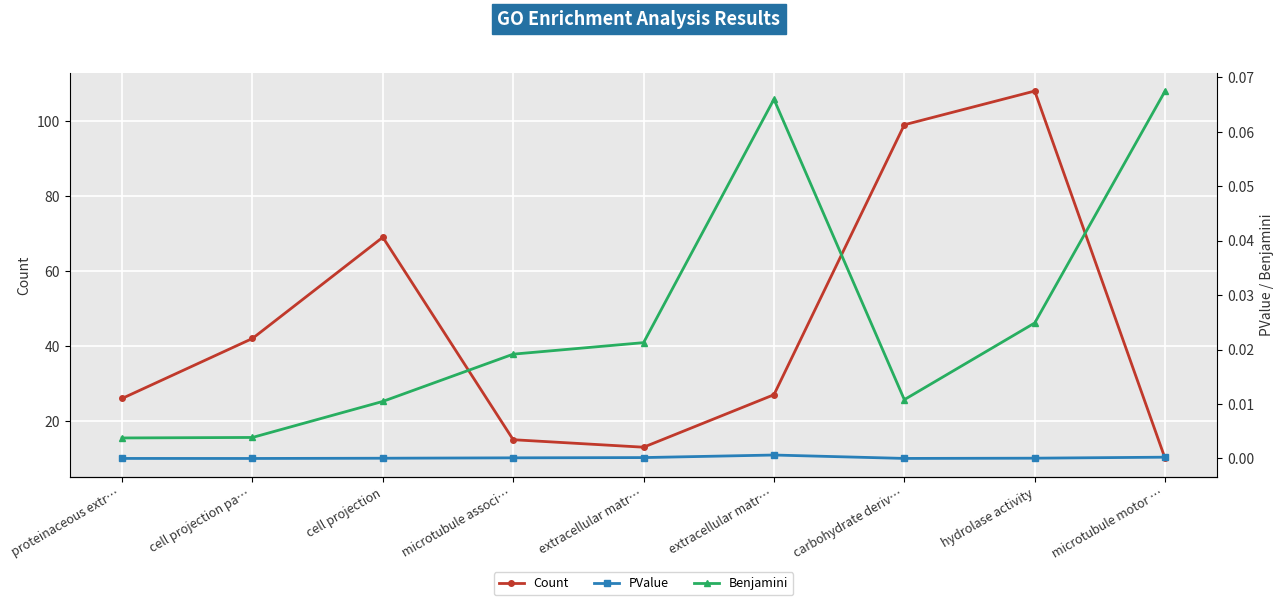

Where is the first local minimum for Benjamini?

carbohydrate deriv…